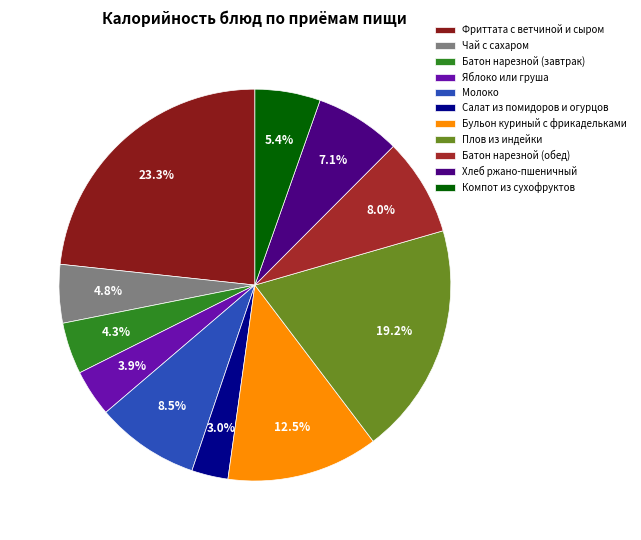

Which slice is the largest?

Фриттата с ветчиной и сыром